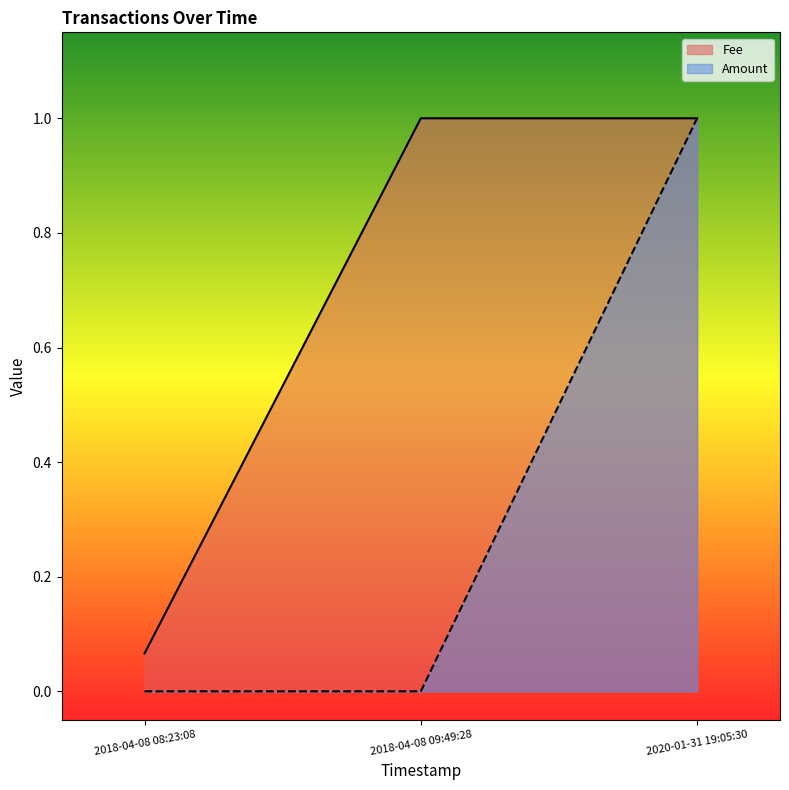

What are all the series names shown in the legend?

Fee, Amount